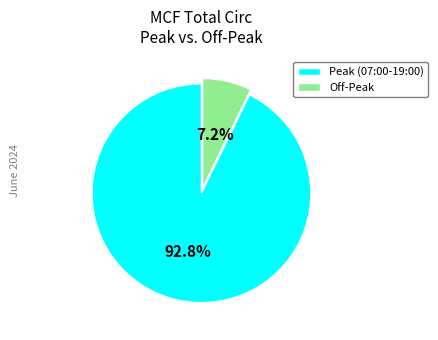

Which slice is the largest?

Peak (07:00-19:00)